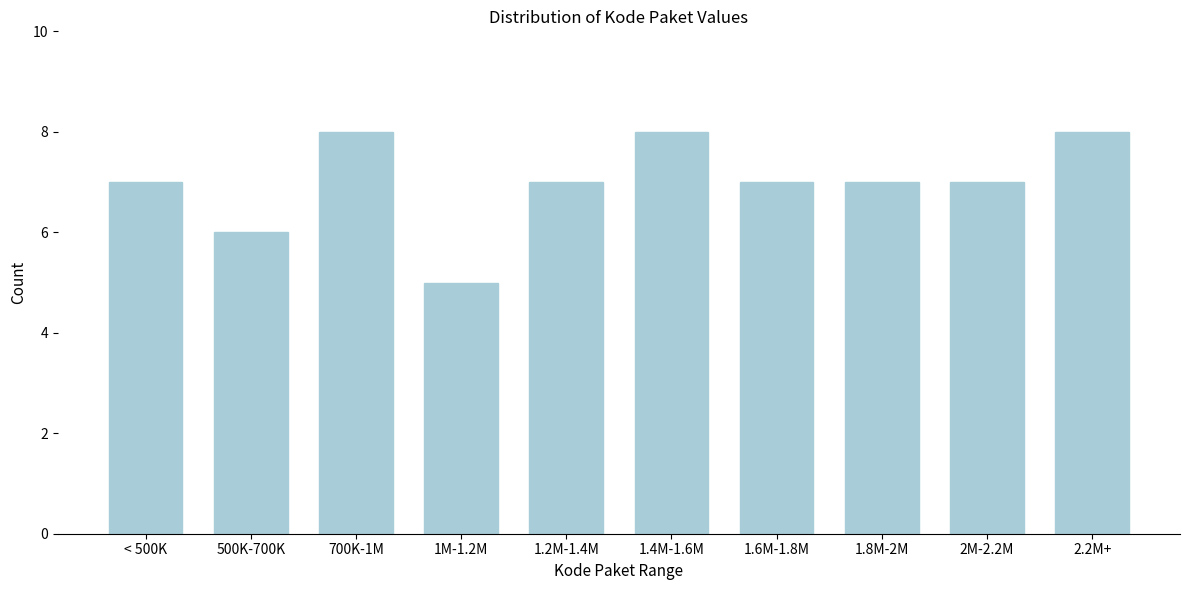

Reading left to right, transcribe all the data shown in this chart.

7	6	8	5	7	8	7	7	7	8